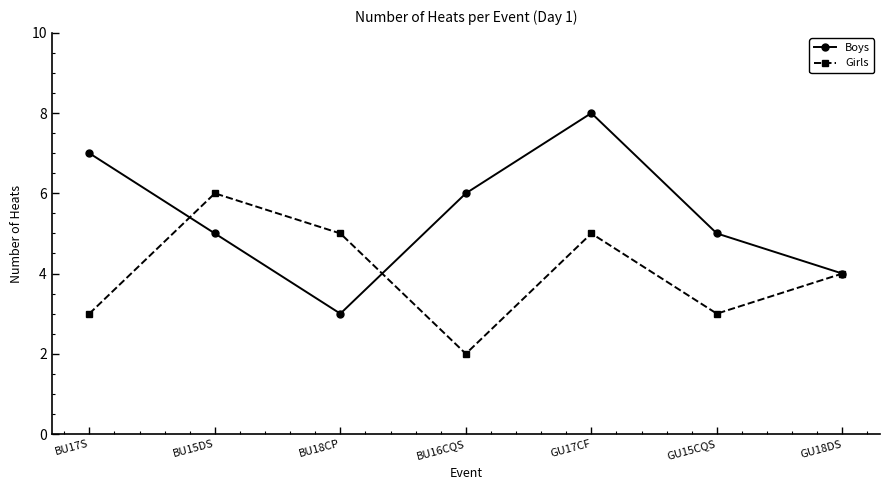

Is it true that Boys equals 11 at GU17CF?

False